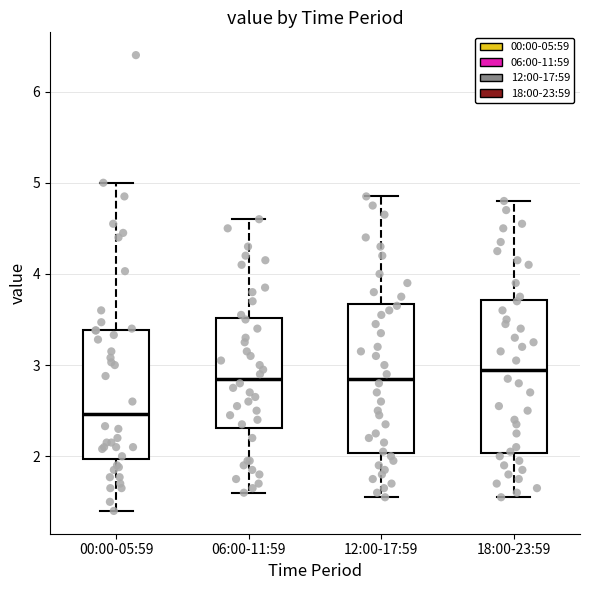

Reading left to right, read every box against the y-axis: the position of its median line, the range the box covers, and the ends of its whiskers. The values are not printed on the chart, so give them approximately, as read against the axis.

00:00-05:59: median 2.5, box 2.0 to 3.4, whiskers 1.4 to 5.0
06:00-11:59: median 2.9, box 2.3 to 3.5, whiskers 1.6 to 4.6
12:00-17:59: median 2.9, box 2.0 to 3.7, whiskers 1.6 to 4.9
18:00-23:59: median 3.0, box 2.0 to 3.7, whiskers 1.6 to 4.8